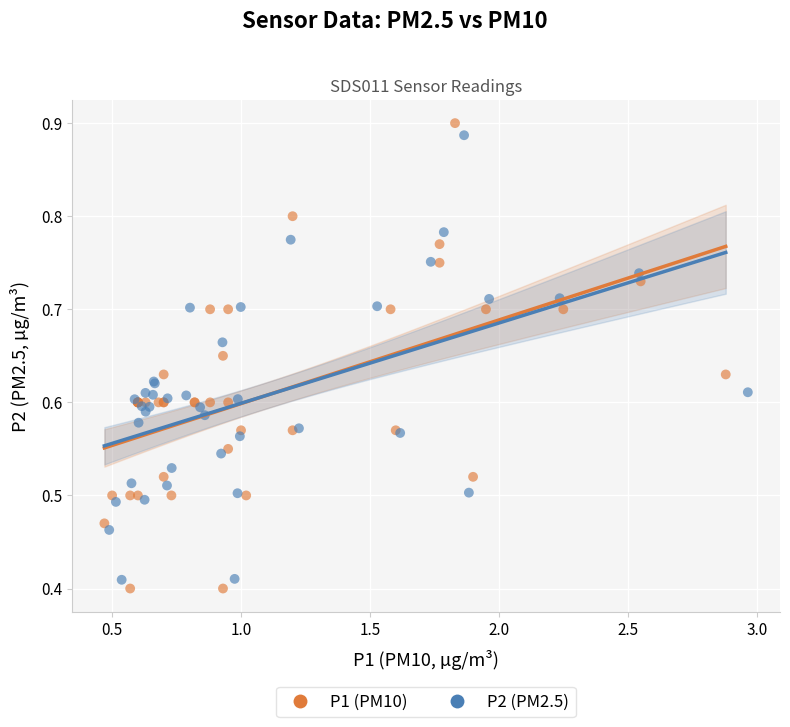

Which series reaches the maximum Y coordinate?

P1 (PM10)